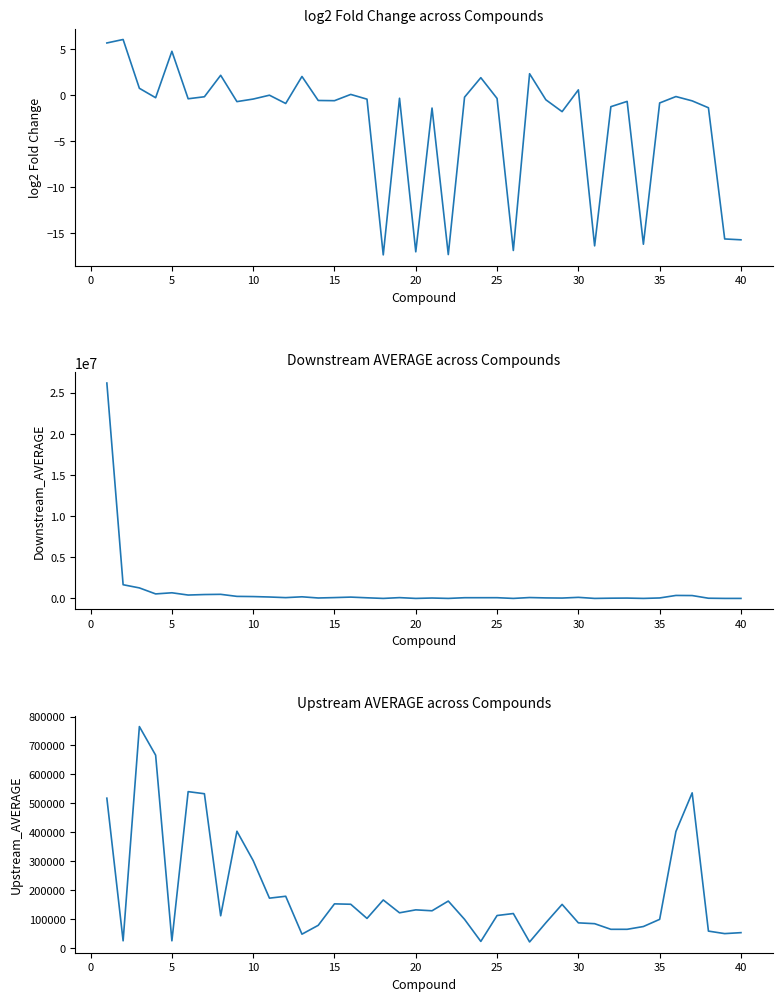

True or false: Downstream_AVERAGE and Upstream_AVERAGE intersect in this chart.

True